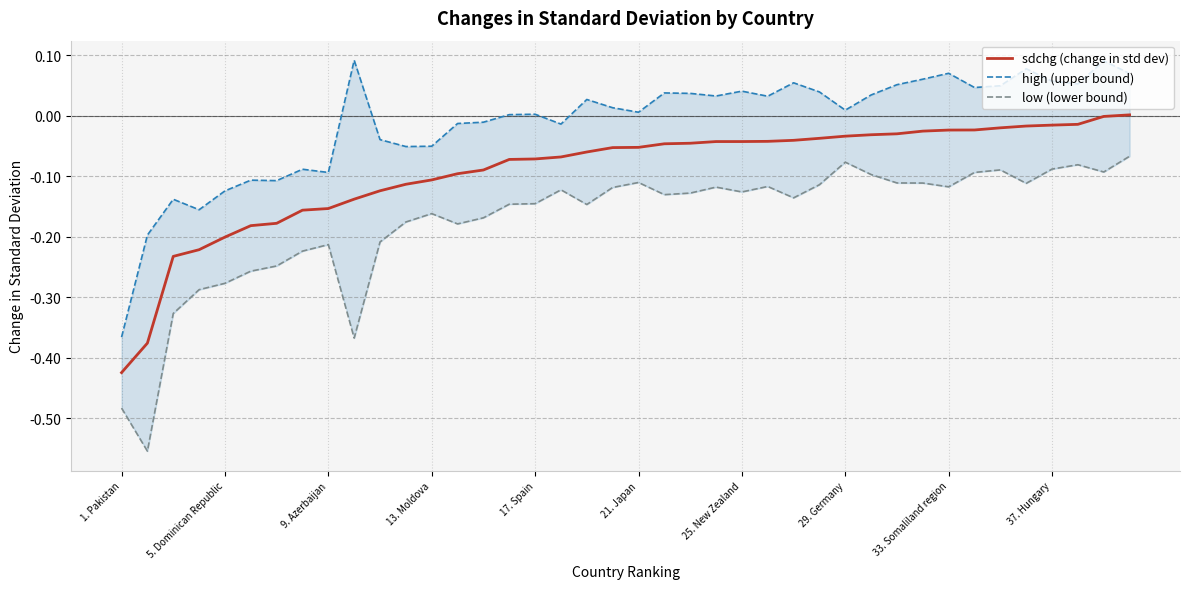

True or false: sdchg (change in std dev) has a value of -0.2 at 5. Dominican Republic.

True